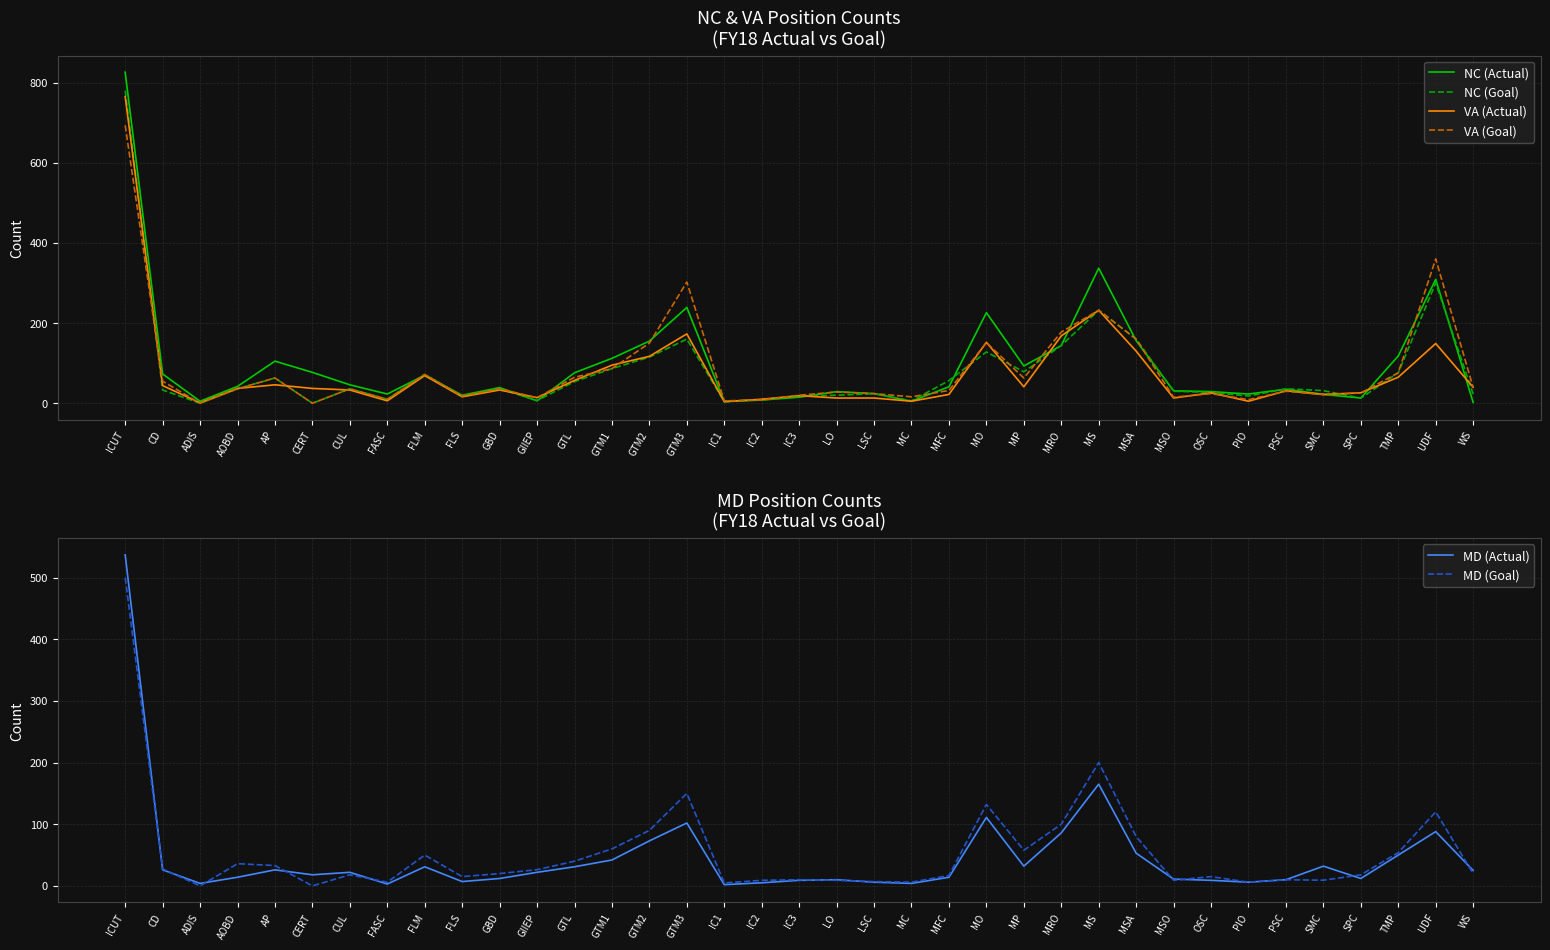

Reading left to right, list all the values displayed in this chart.

NC (Actual): ICUT=826.0	CD=73.0	ADIS=5.0	AOBD=42.0	AP=105.0	CERT=77.0	CUL=46.0	FASC=23.0	FLM=70.0	FLS=20.0	GBD=39.0	GIIEP=6.0	GTL=76.0	GTM1=112.0	GTM2=155.0	GTM3=239.0	IC1=4.0	IC2=8.0	IC3=15.0	LO=29.0	LSC=24.0	MC=5.0	MFC=41.0	MO=226.0	MP=93.0	MRO=144.0	MS=337.0	MSA=156.0	MSO=31.0	OSC=29.0	PIO=23.0	PSC=35.0	SMC=22.0	SPC=13.0	TMP=118.0	UDF=309.0	WS=2.0
NC (Goal): ICUT=780.0	CD=33.0	ADIS=0.0	AOBD=36.0	AP=63.0	CERT=0.0	CUL=36.0	FASC=10.0	FLM=72.0	FLS=18.0	GBD=36.0	GIIEP=6.9	GTL=54.0	GTM1=86.4	GTM2=115.2	GTM3=160.0	IC1=4.0	IC2=9.0	IC3=17.6	LO=20.0	LSC=24.0	MC=6.0	MFC=56.5	MO=128.0	MP=78.4	MRO=144.0	MS=232.0	MSA=160.0	MSO=30.0	OSC=27.0	PIO=18.0	PSC=36.0	SMC=31.4	SPC=12.8	TMP=76.0	UDF=300.0	WS=22.6
VA (Actual): ICUT=765.0	CD=44.0	ADIS=1.0	AOBD=37.0	AP=46.0	CERT=37.0	CUL=33.0	FASC=6.0	FLM=69.0	FLS=16.0	GBD=33.0	GIIEP=14.0	GTL=57.0	GTM1=95.0	GTM2=117.0	GTM3=173.0	IC1=4.0	IC2=10.0	IC3=19.0	LO=13.0	LSC=13.0	MC=5.0	MFC=22.0	MO=152.0	MP=41.0	MRO=168.0	MS=232.0	MSA=130.0	MSO=13.0	OSC=26.0	PIO=5.0	PSC=31.0	SMC=22.0	SPC=26.0	TMP=65.0	UDF=149.0	WS=40.0
VA (Goal): ICUT=693.4	CD=55.0	ADIS=0.0	AOBD=36.0	AP=63.0	CERT=0.0	CUL=36.0	FASC=10.0	FLM=72.0	FLS=18.0	GBD=36.0	GIIEP=13.8	GTL=64.8	GTM1=86.4	GTM2=150.0	GTM3=302.4	IC1=6.0	IC2=8.0	IC3=20.0	LO=28.0	LSC=24.0	MC=16.0	MFC=31.9	MO=151.2	MP=63.0	MRO=177.6	MS=232.0	MSA=160.0	MSO=15.0	OSC=24.0	PIO=9.0	PSC=30.0	SMC=21.4	SPC=25.5	TMP=76.0	UDF=360.0	WS=39.4
MD (Actual): ICUT=537.0	CD=26.0	ADIS=4.0	AOBD=14.0	AP=26.0	CERT=18.0	CUL=22.0	FASC=3.0	FLM=31.0	FLS=7.0	GBD=12.0	GIIEP=22.0	GTL=31.0	GTM1=42.0	GTM2=73.0	GTM3=102.0	IC1=2.0	IC2=5.0	IC3=9.0	LO=10.0	LSC=6.0	MC=4.0	MFC=14.0	MO=111.0	MP=32.0	MRO=86.0	MS=165.0	MSA=53.0	MSO=11.0	OSC=9.0	PIO=6.0	PSC=10.0	SMC=32.0	SPC=12.0	TMP=50.0	UDF=88.0	WS=25.0
MD (Goal): ICUT=500.0	CD=27.5	ADIS=0.0	AOBD=36.0	AP=33.0	CERT=0.0	CUL=18.0	FASC=6.0	FLM=50.0	FLS=15.0	GBD=20.0	GIIEP=26.2	GTL=40.0	GTM1=60.0	GTM2=90.0	GTM3=150.0	IC1=4.8	IC2=9.0	IC3=10.0	LO=9.0	LSC=7.0	MC=6.0	MFC=16.9	MO=132.0	MP=57.8	MRO=100.0	MS=200.0	MSA=80.0	MSO=9.0	OSC=15.0	PIO=6.0	PSC=10.0	SMC=9.2	SPC=18.0	TMP=54.0	UDF=120.0	WS=20.0